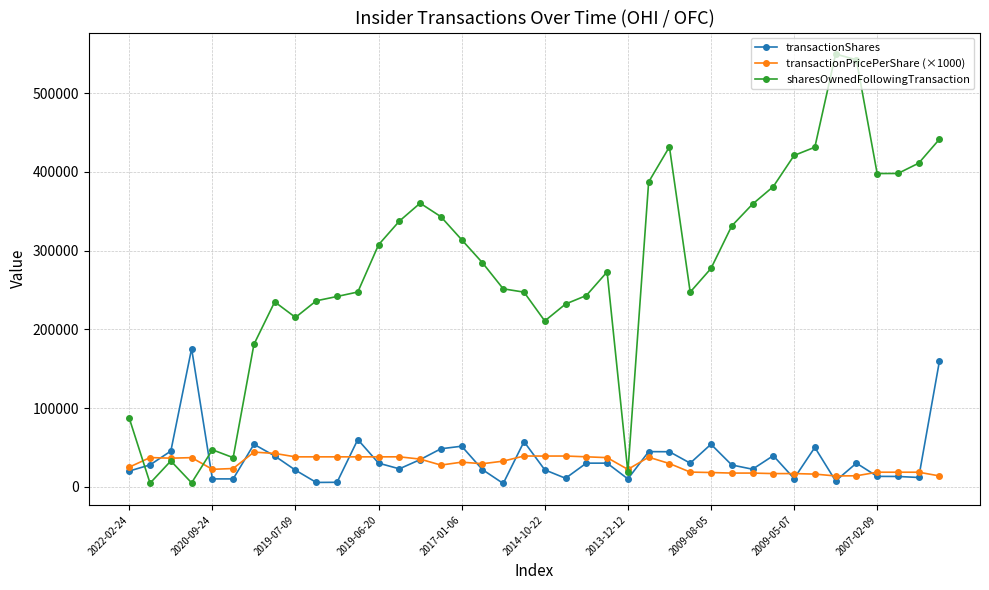

True or false: transactionPricePerShare (×1000) has more than 1 interior local peaks.

True